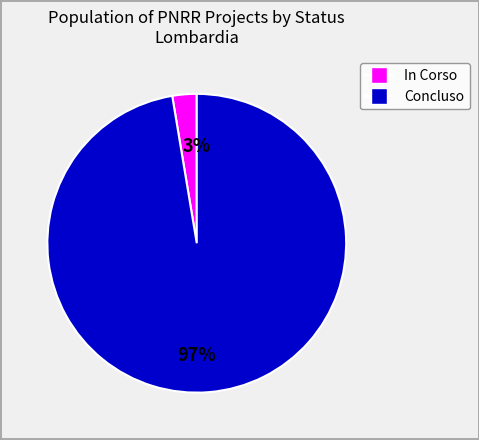

Count the number of slices in the pie.

2